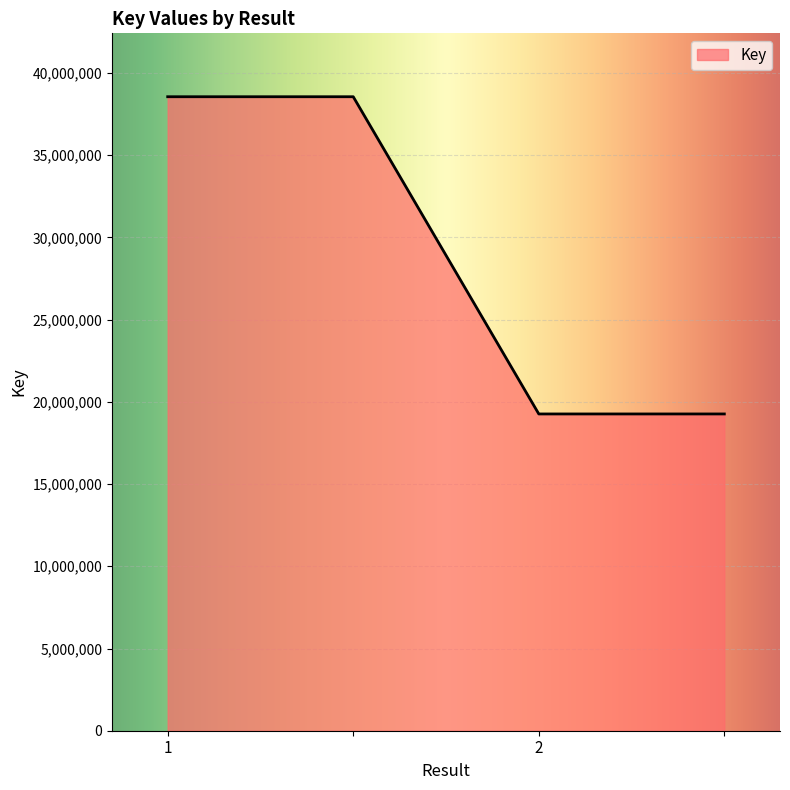

True or false: there are more than 1 points higher than both neighbors.

False